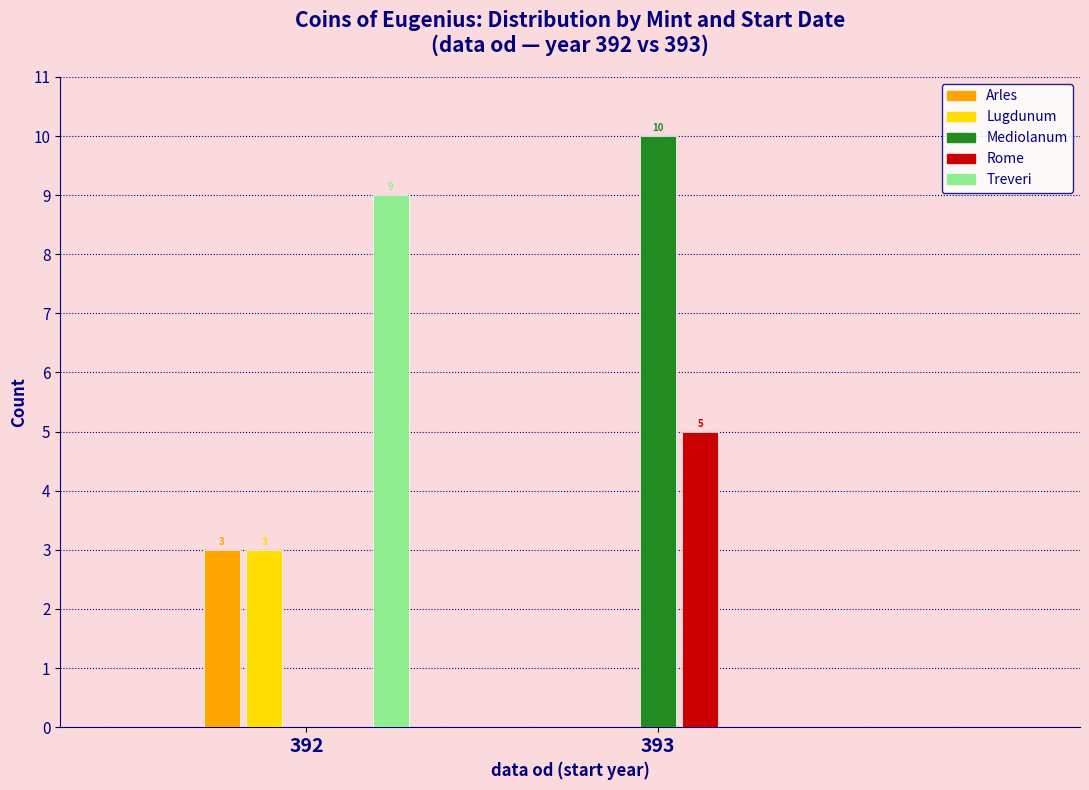

Reading right to left, transcribe all the data shown in this chart.

Arles: 393=0	392=3
Lugdunum: 393=0	392=3
Mediolanum: 393=10	392=0
Rome: 393=5	392=0
Treveri: 393=0	392=9